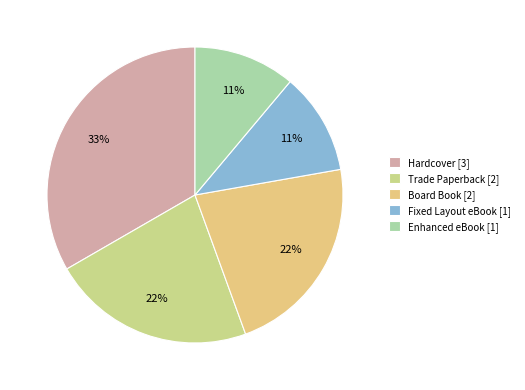

Combined, do Fixed Layout eBook and Hardcover account for over 50%?

No